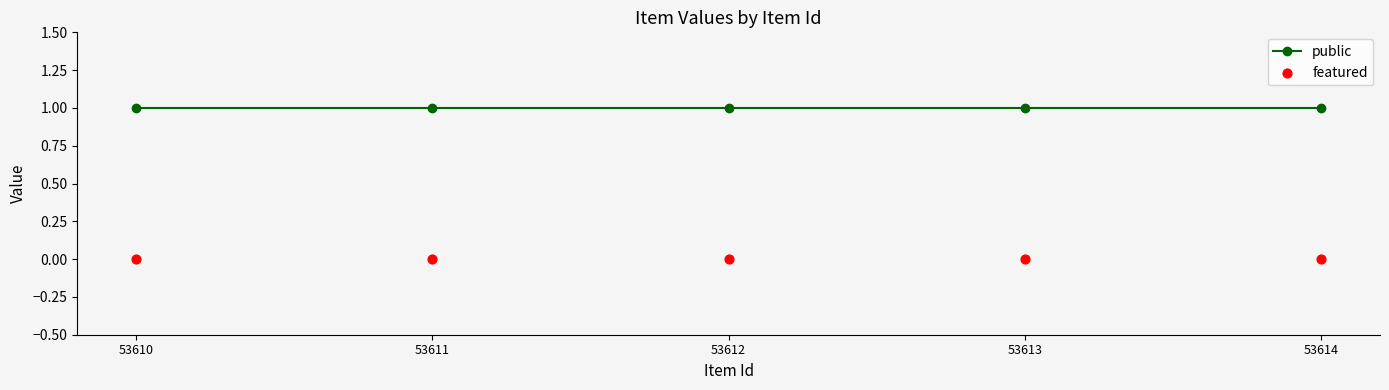

Which series reaches the maximum Y coordinate?

public